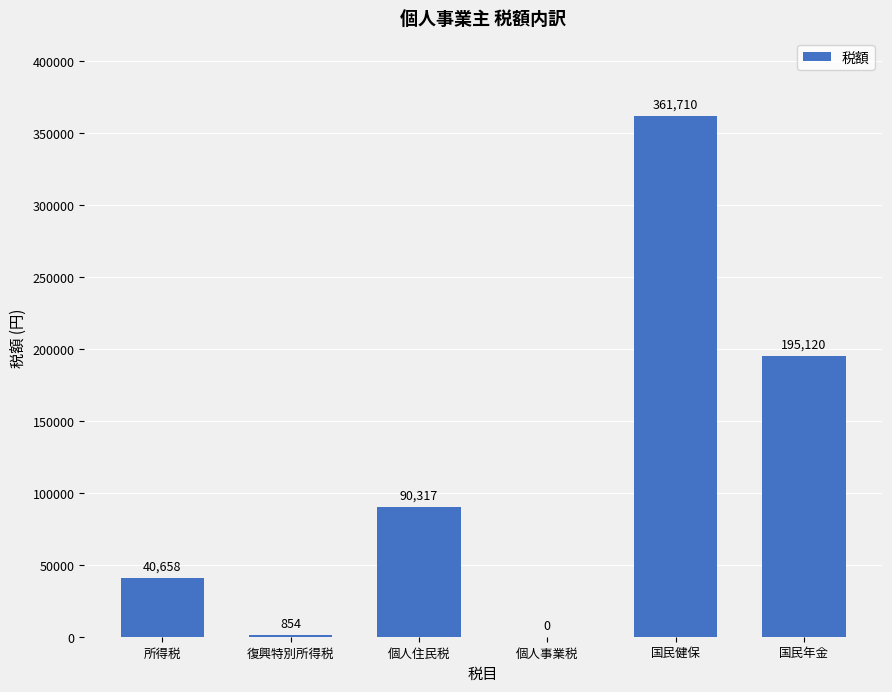

What is the sum of the values at 国民健保 and 復興特別所得税?

362563.8